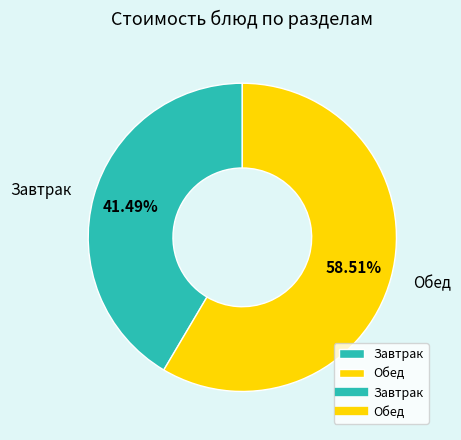

To the nearest percent, what is the difference between the largest and smallest slice percentages?

17%